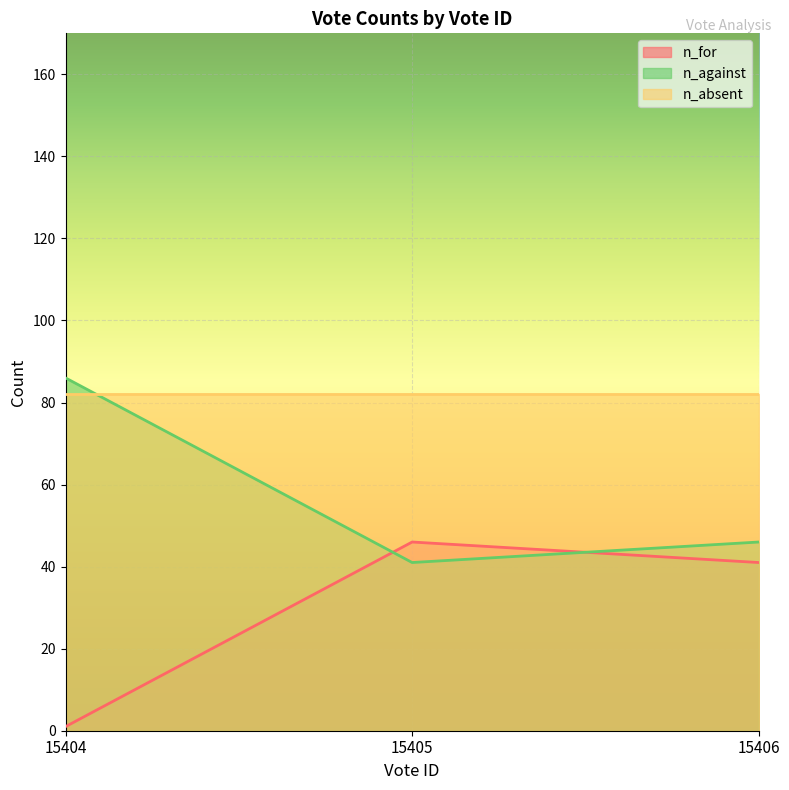

True or false: n_against has a value of 71 at 15405.

False